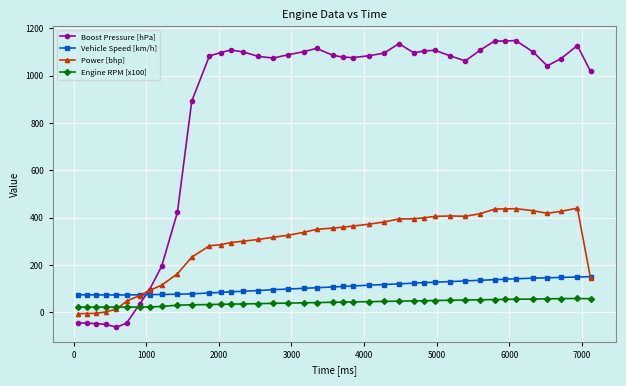

What is the value of the Vehicle Speed [km/h] point at the 34th from the left?

139.6